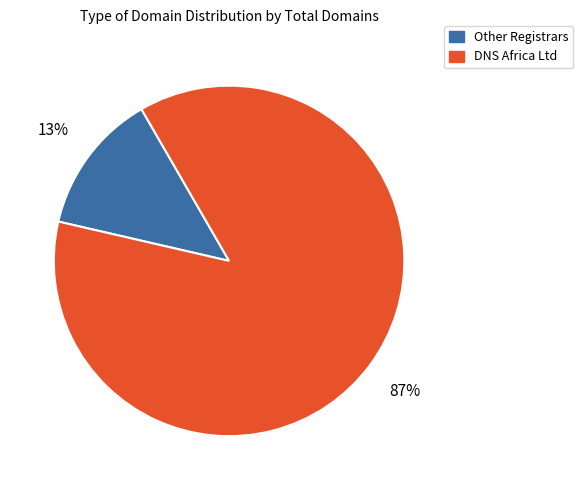

To the nearest percent, what is the difference between the largest and smallest slice percentages?

74%